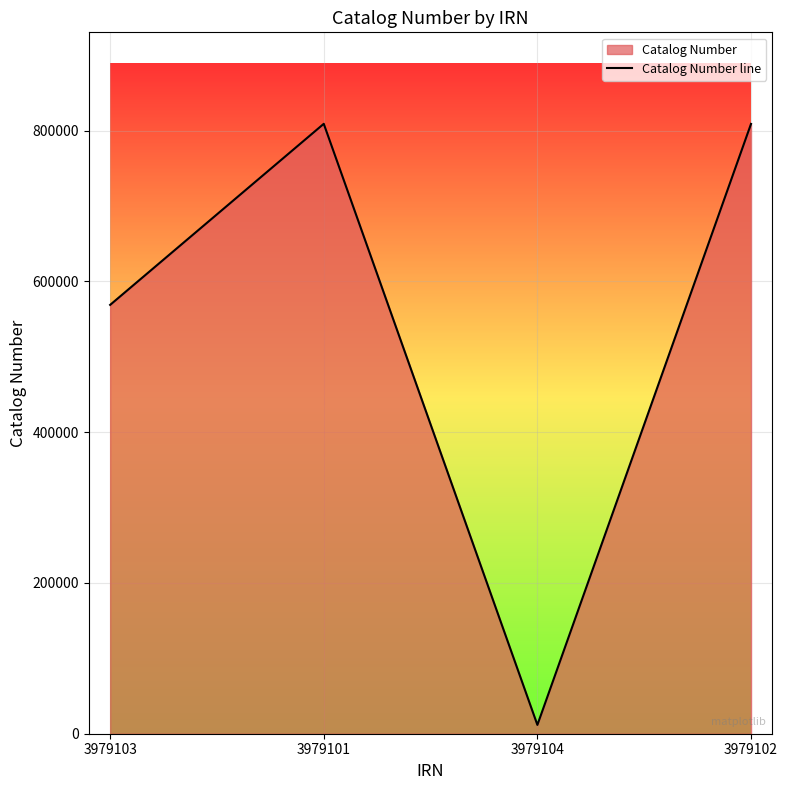

How many lines are shown in the chart?

1